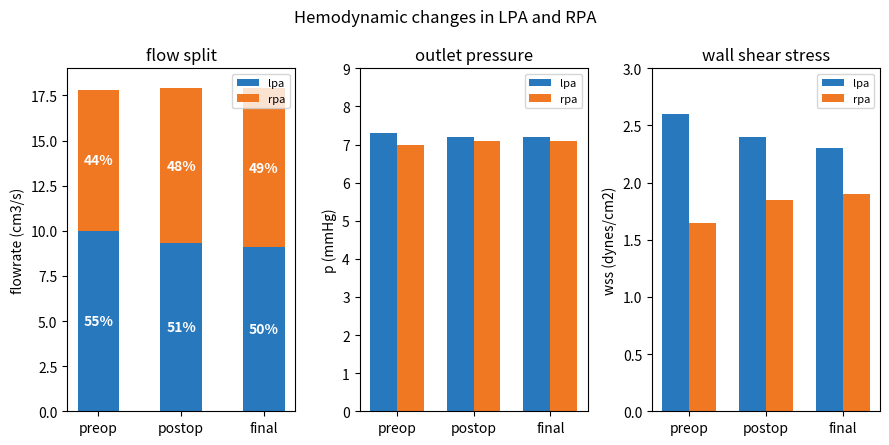

The lpa series shows 3.5 at final. True or false?

False